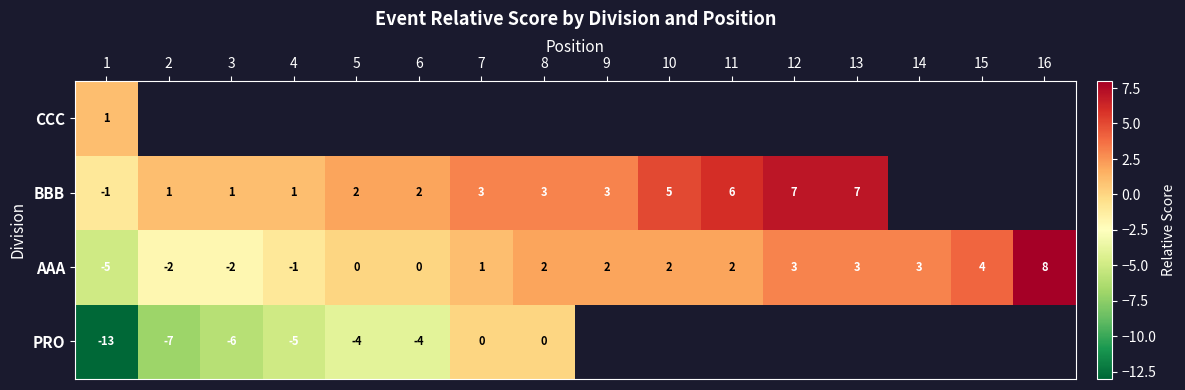

Rank the series at 1 from lowest to highest value.

PRO, AAA, BBB, CCC